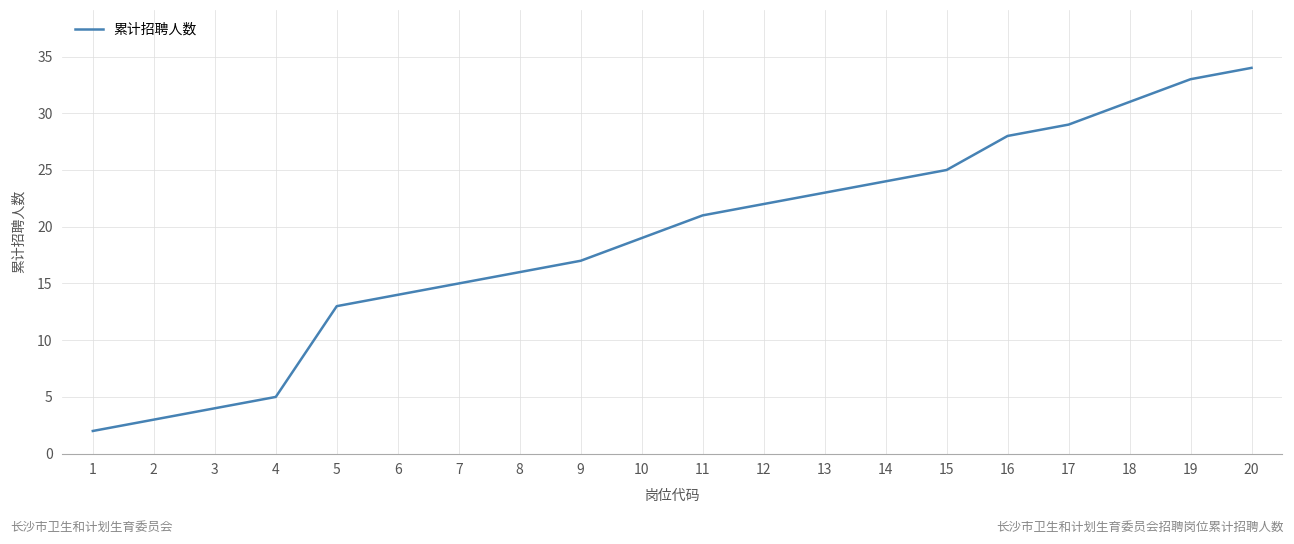

What is the greatest value displayed?

34